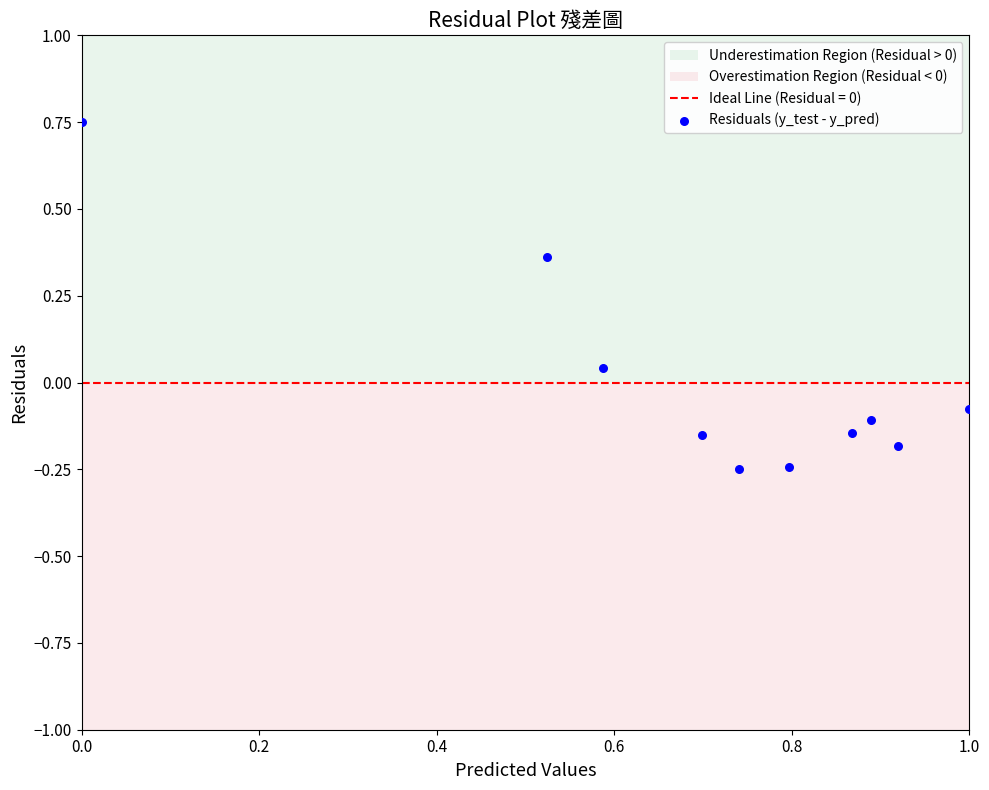

What is the range of Y values (max minus min)?

1.0